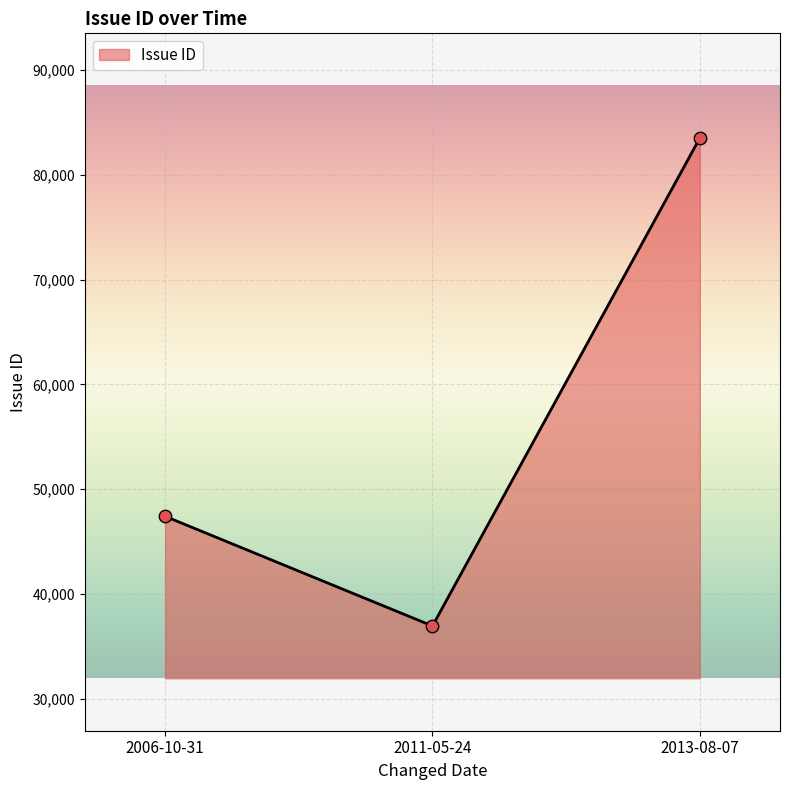

What is the ratio of the value at 2013-08-07 to the value at 2011-05-24?

2.3